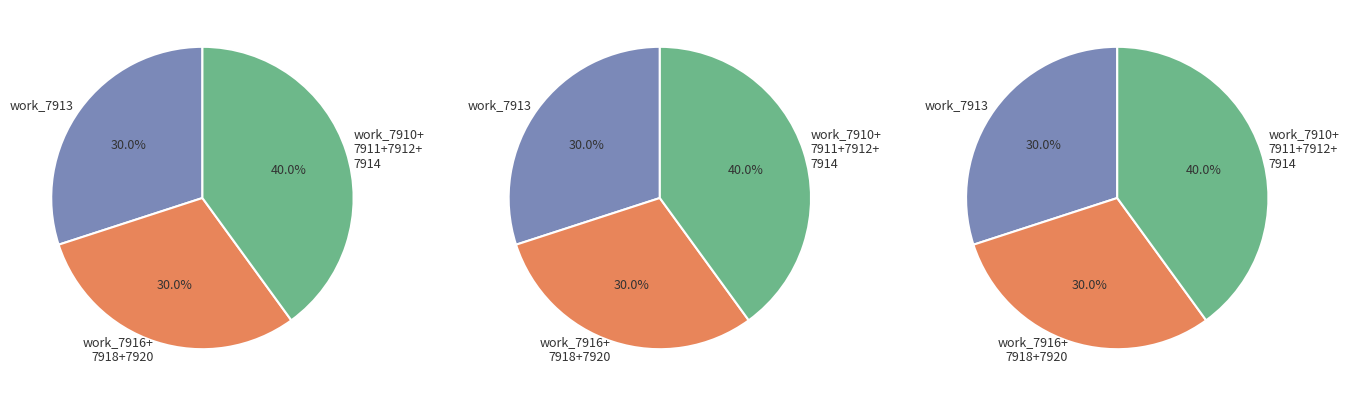

True or false: Chearfulness bears the same accounts for 24% of the total.

False